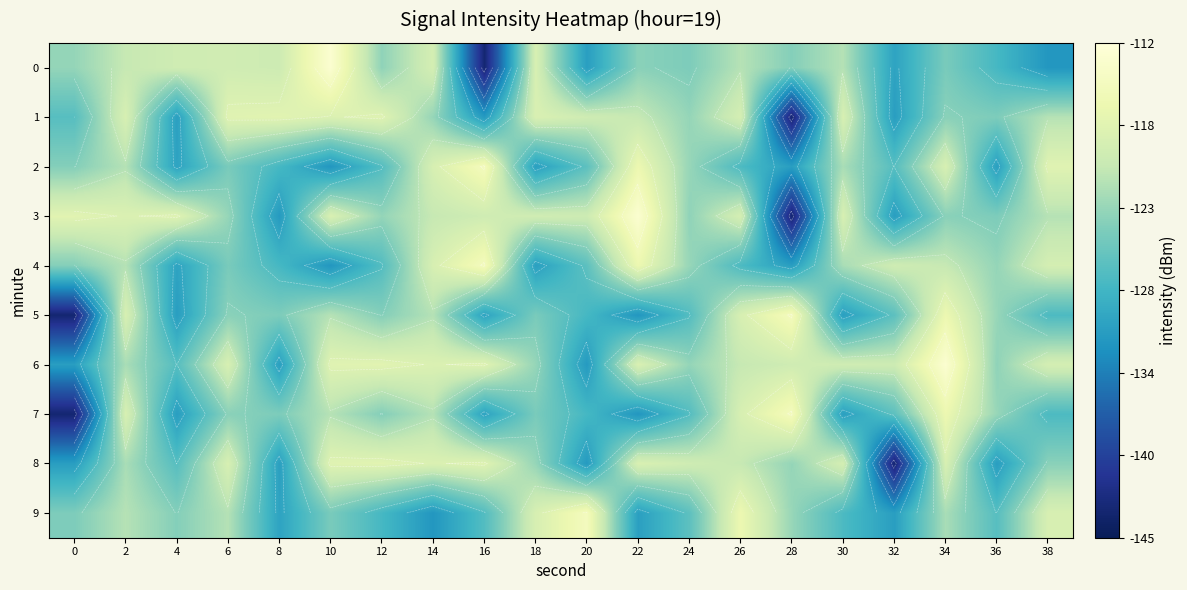

What is the difference between the maximum and second lowest values in the 8 series?

14.2